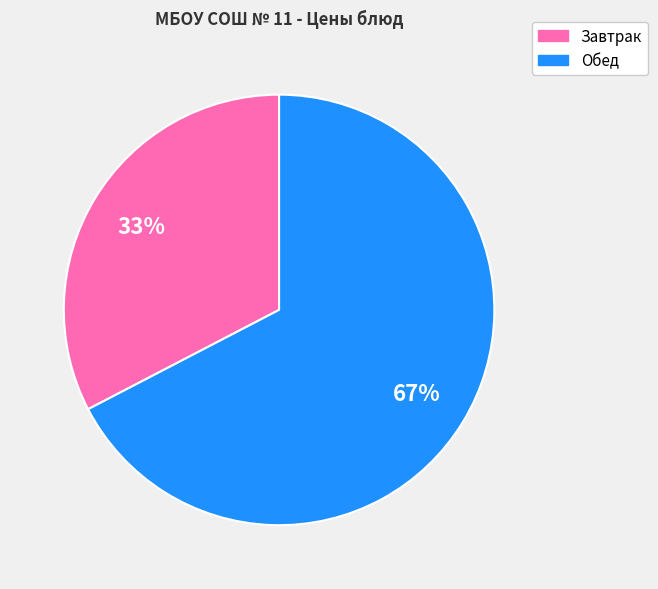

To the nearest percent, what is the average slice percentage?

50%